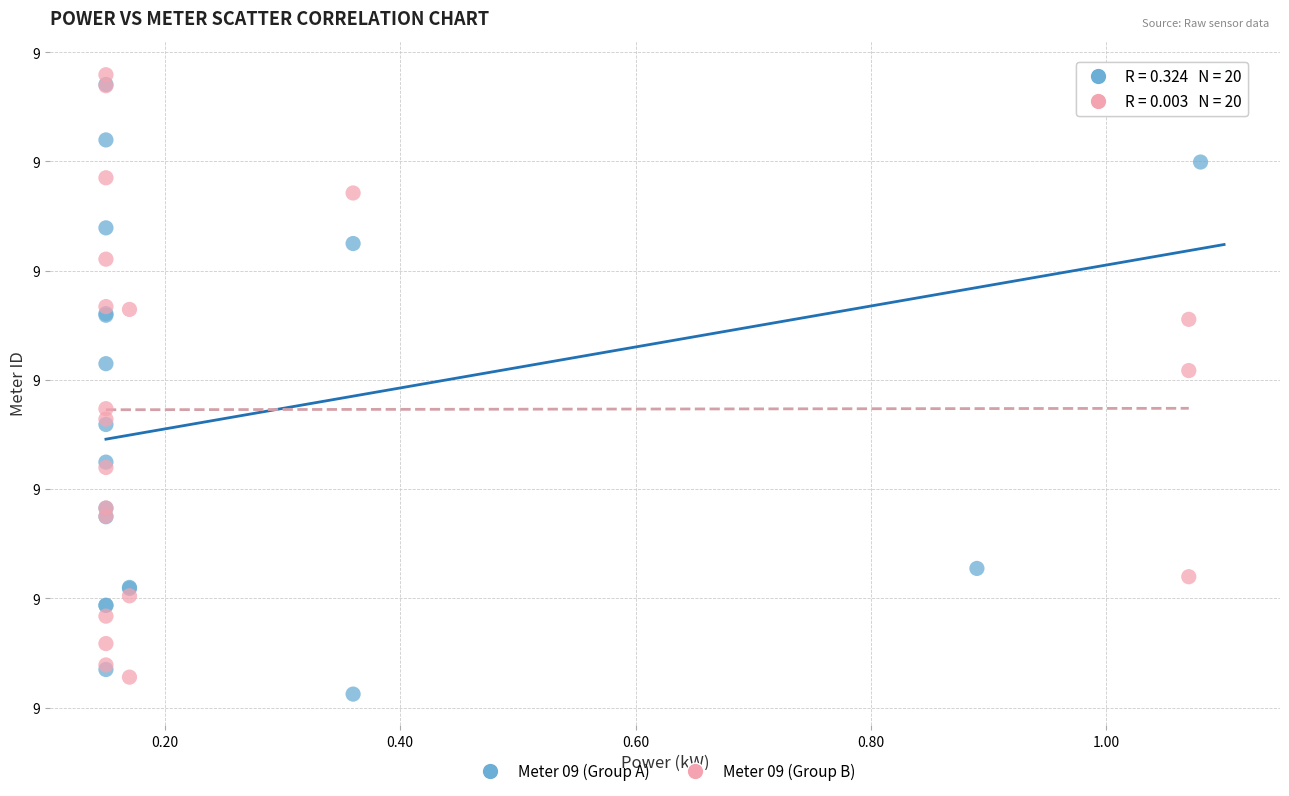

Which series has the widest spread of Y values?

Meter 09 (Group A)